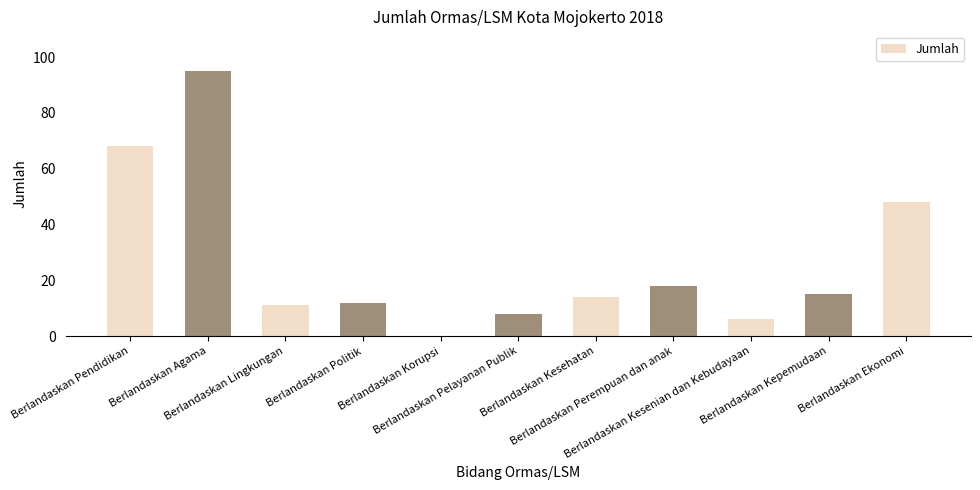

Where does the data first go above 14?

Berlandaskan Pendidikan